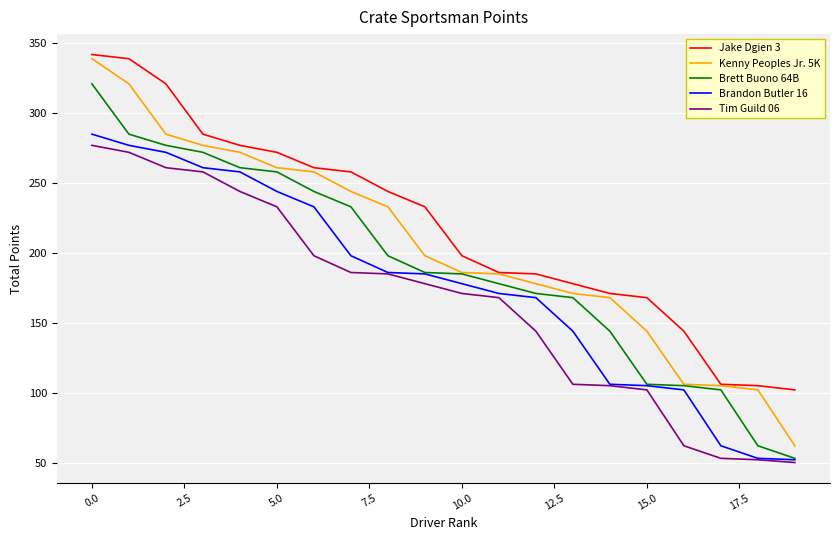

Which series has the widest spread of values?

Kenny Peoples Jr. 5K